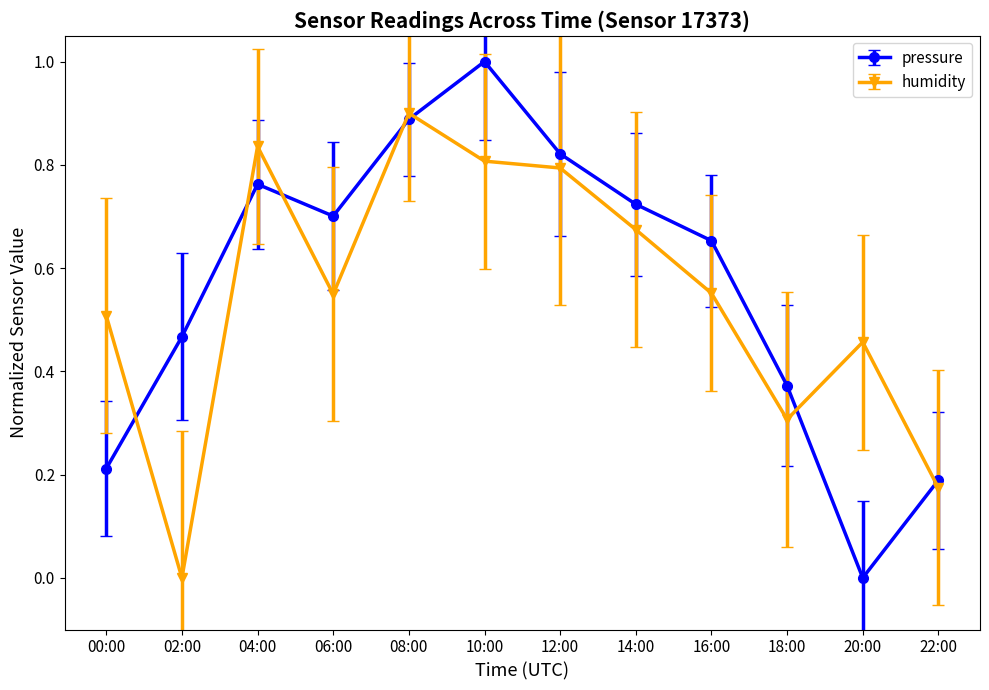

What position from the left is 20:00?

11